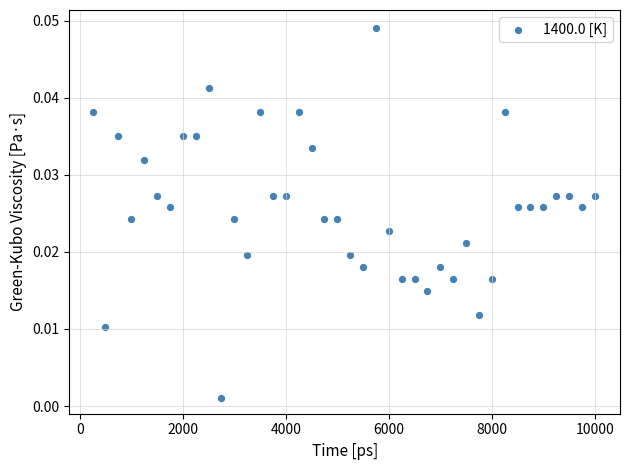

What is the range of X values (max minus min)?

9750.0